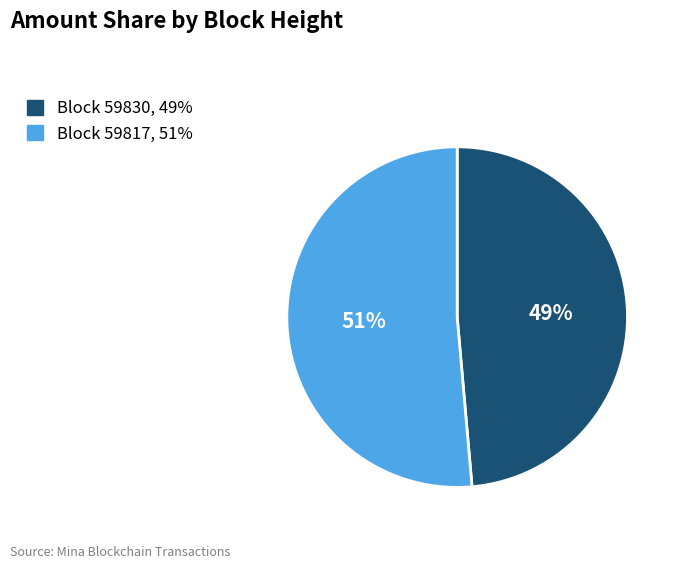

Count the number of slices in the pie.

2